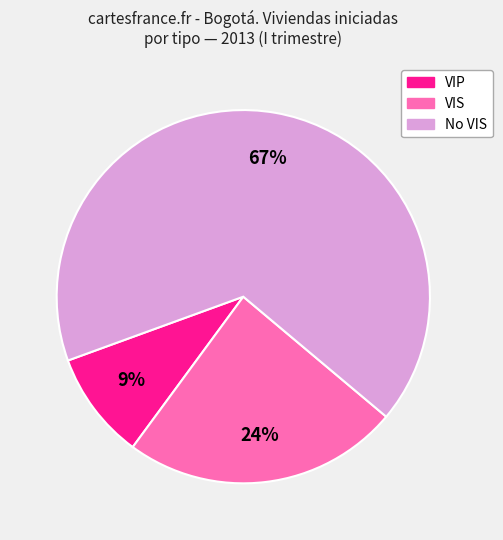

Is it true that VIP is 9% of the pie?

True